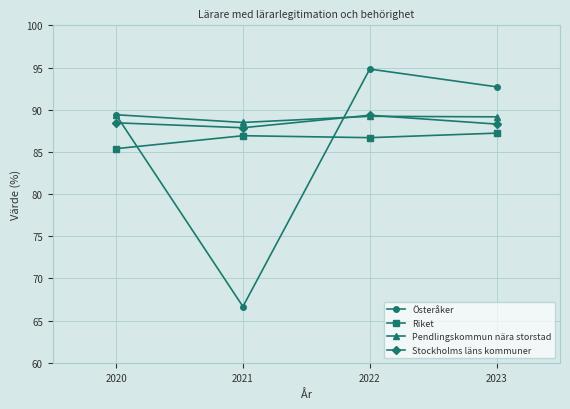

List the labels in order of Österåker value, largest first.

2022, 2023, 2020, 2021